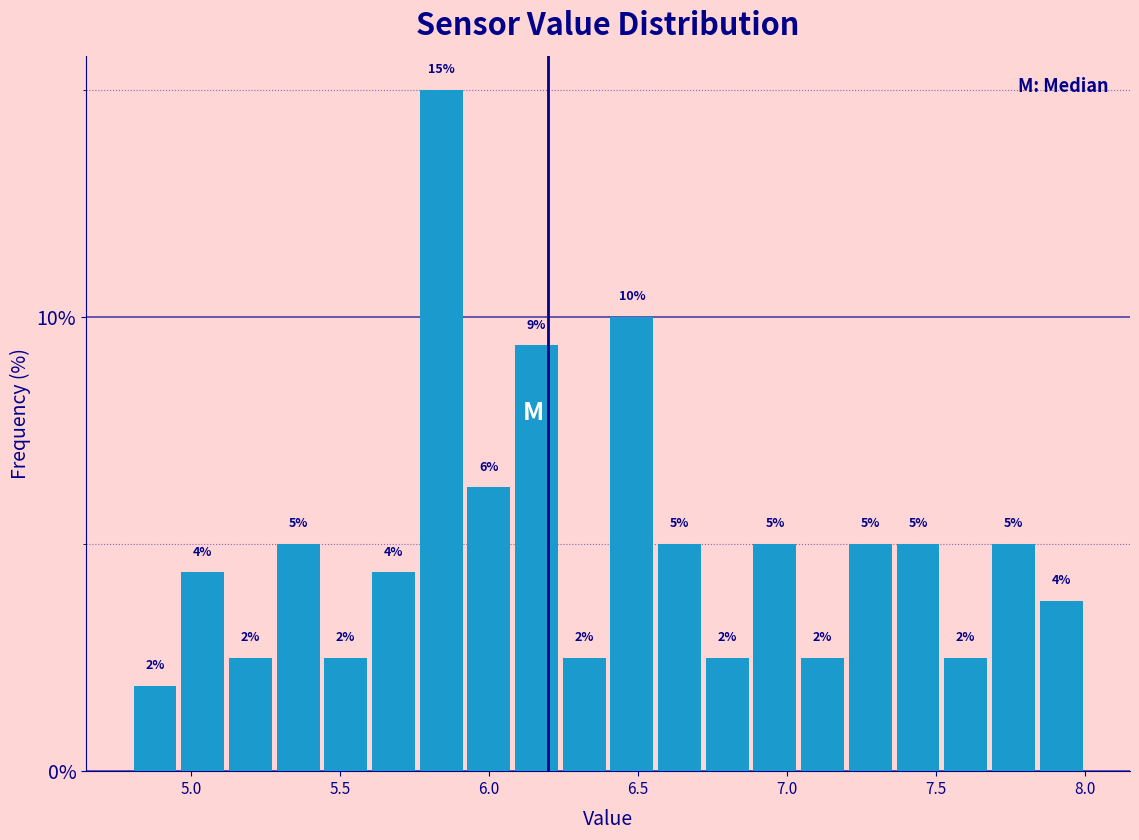

Read against the x-axis, roughly where is the centre of the tallest bar?

5.85